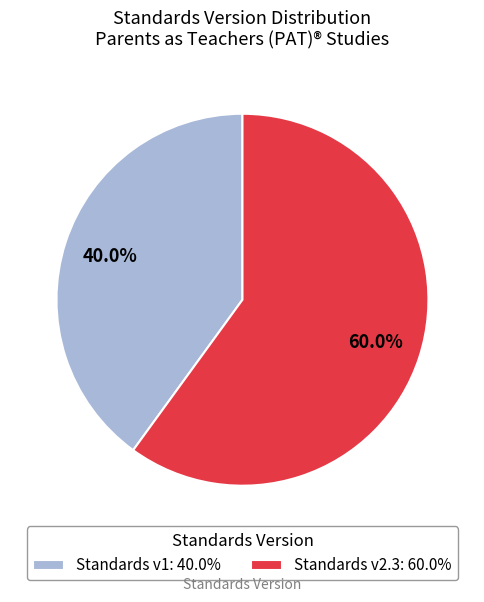

What is the largest slice in the pie chart?

Standards v2.3: 60.0%